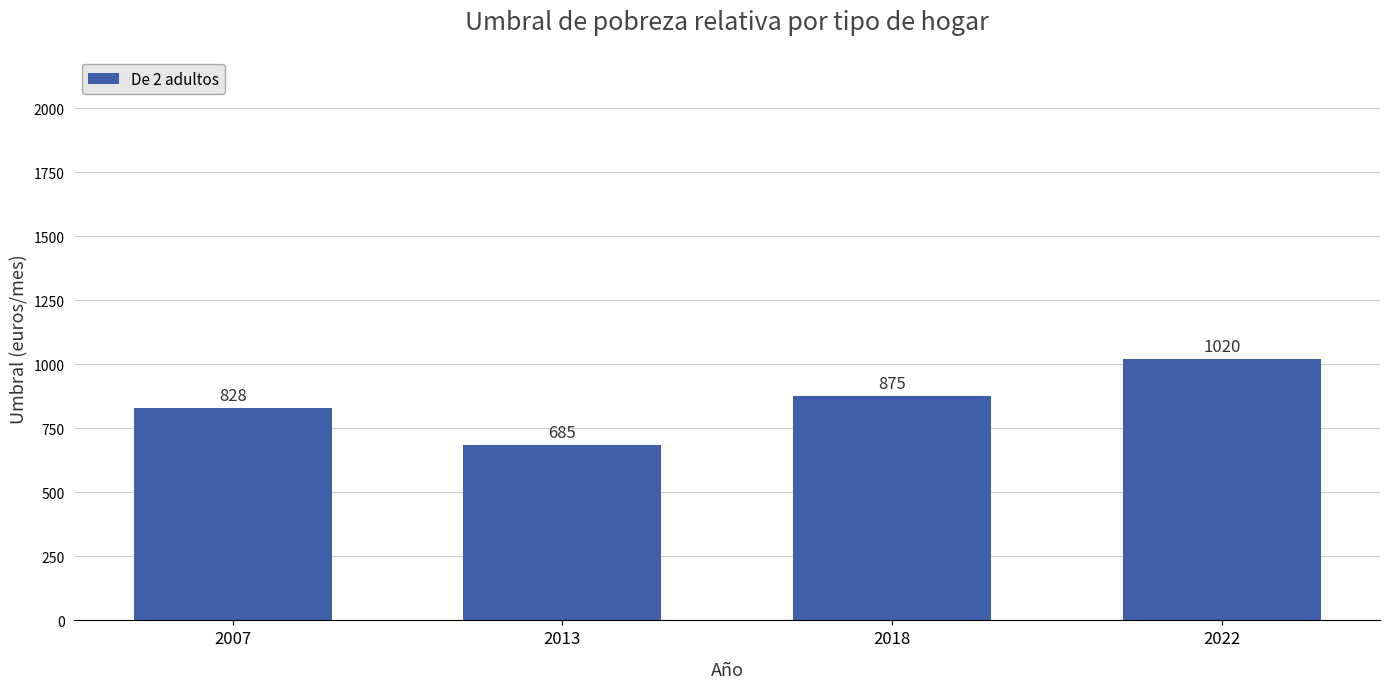

Reading left to right, extract all data points from this chart.

828	685	875	1020